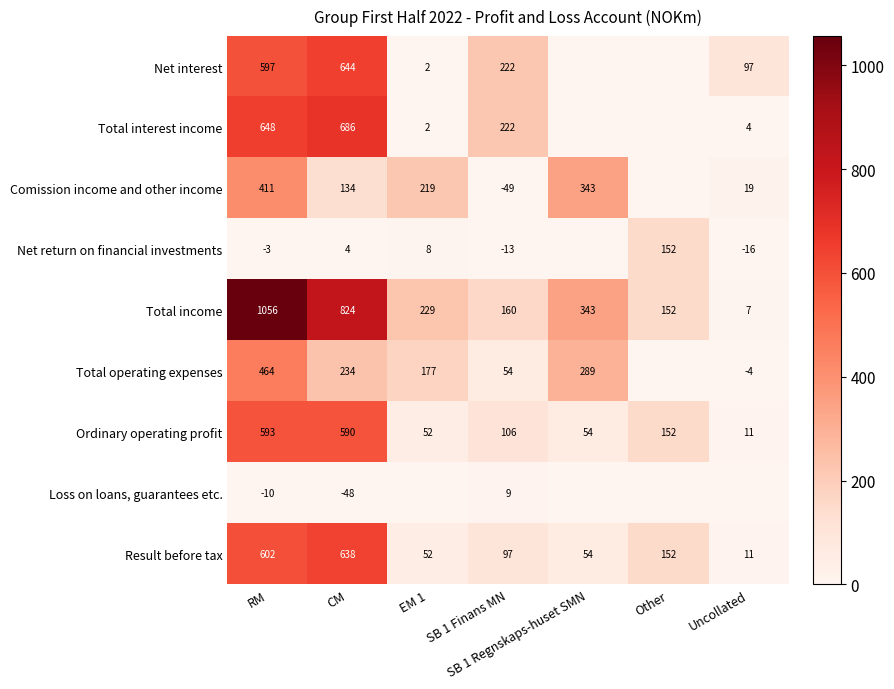

Which has a higher value, Uncollated or RM?

RM